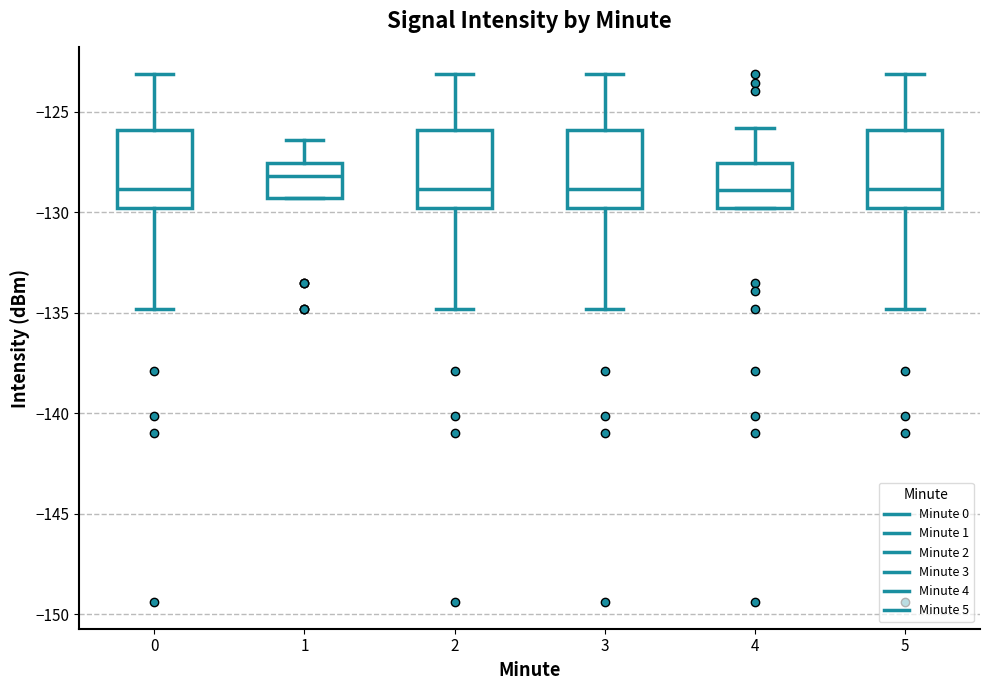

Reading left to right, transcribe this box plot: for each box, give where its median line is, the range the box spans, and where its two whiskers end, as read against the y-axis. The values are not printed on the chart, so give them approximately, as read against the axis.

0: median -129.0, box -130.0 to -126.0, whiskers -135.0 to -123.0
1: median -128.0, box -129.5 to -127.5, whiskers -129.5 to -126.5
2: median -129.0, box -130.0 to -126.0, whiskers -135.0 to -123.0
3: median -129.0, box -130.0 to -126.0, whiskers -135.0 to -123.0
4: median -129.0, box -130.0 to -127.5, whiskers -130.0 to -126.0
5: median -129.0, box -130.0 to -126.0, whiskers -135.0 to -123.0